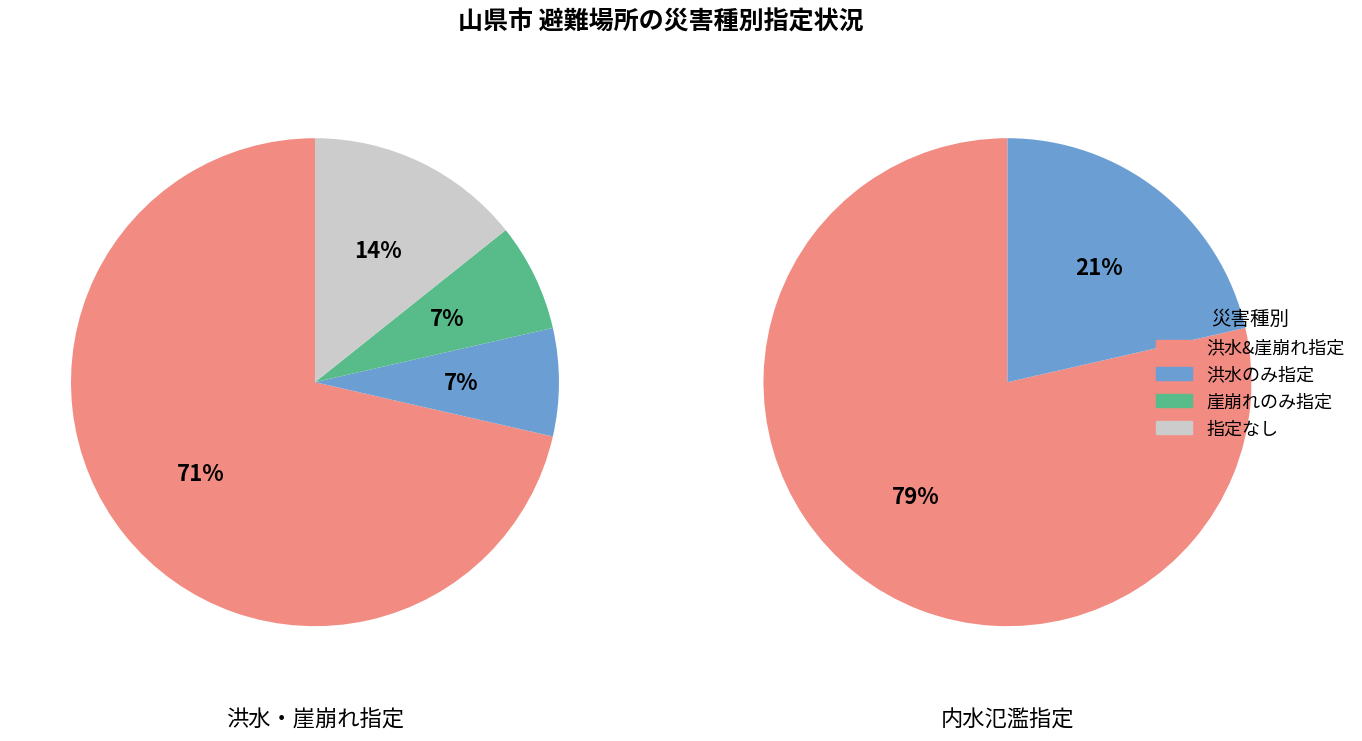

The 1 slice represents 21% of the pie. True or false?

True